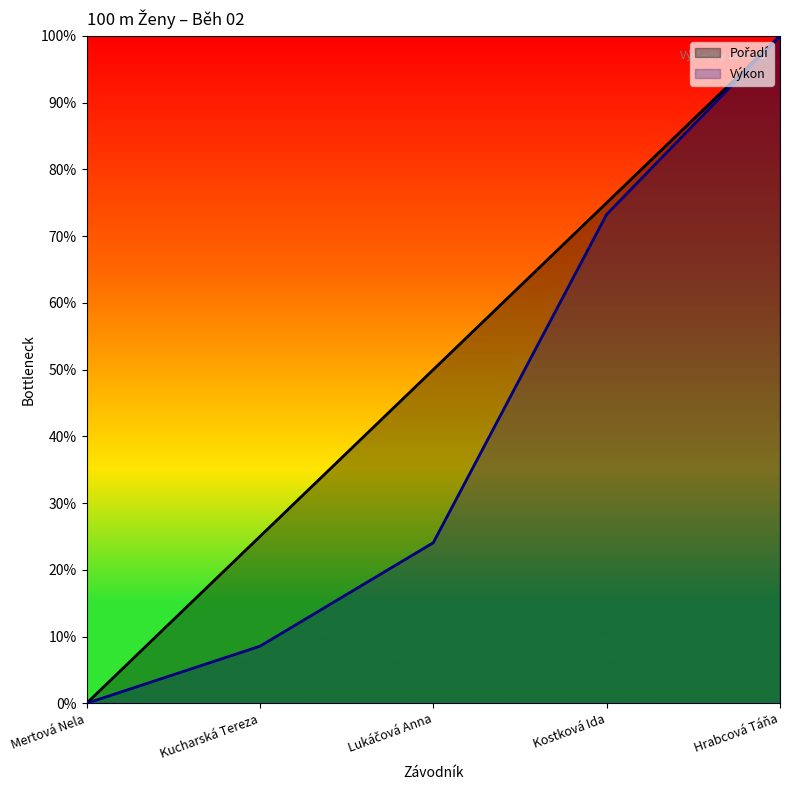

What is the label of the 1st point from the left?

Mertová Nela